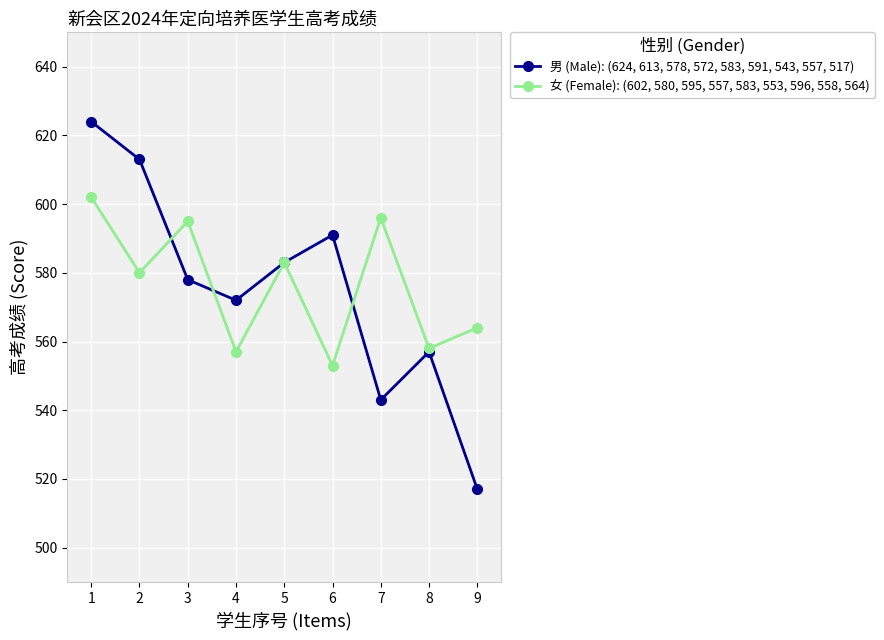

Which series has the widest spread of values?

男 (Male): (624, 613, 578, 572, 583, 591, 543, 557, 517)